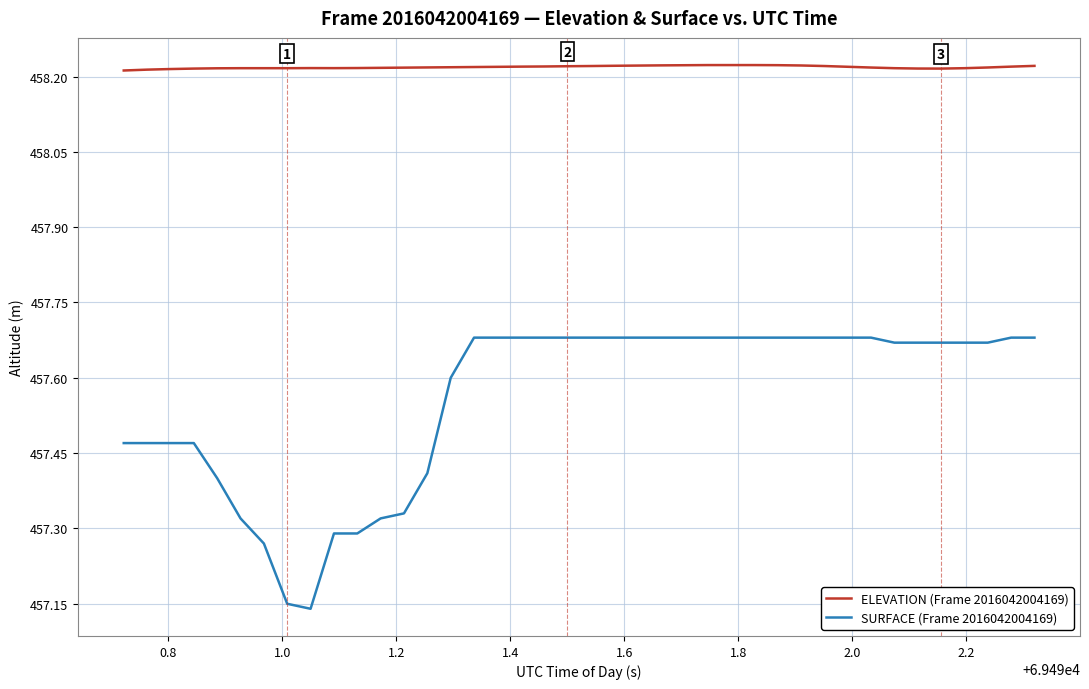

Rank the series by their maximum value, from lowest to highest.

SURFACE (Frame 2016042004169), ELEVATION (Frame 2016042004169)